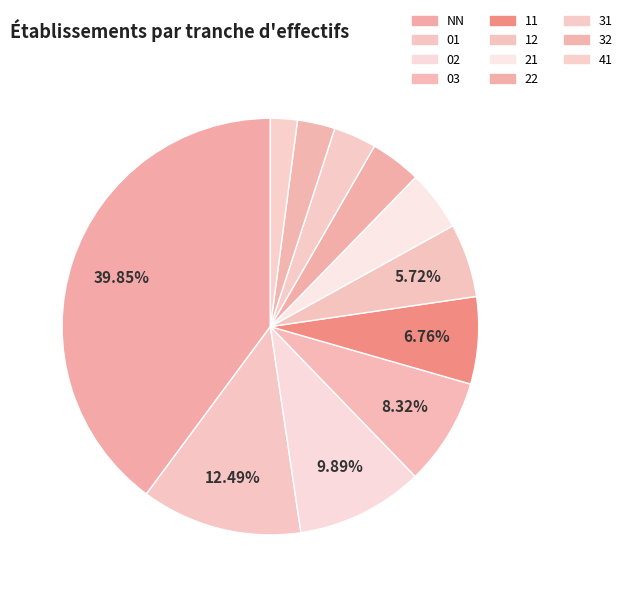

To the nearest percent, what is the combined percentage of 22 and 02?

14%